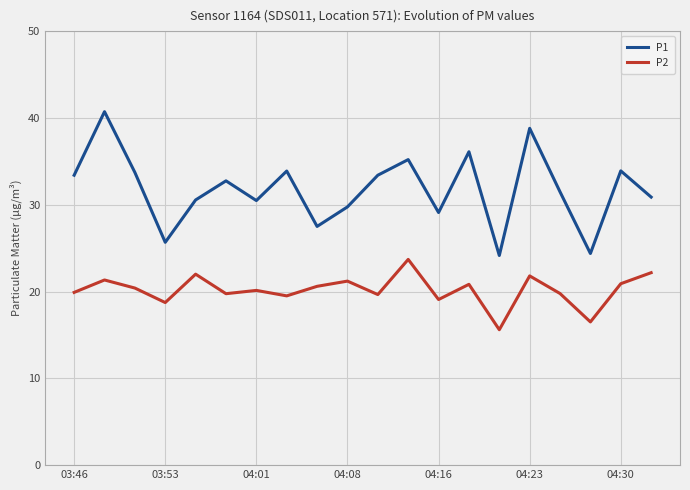

Which series has the widest spread of values?

P1